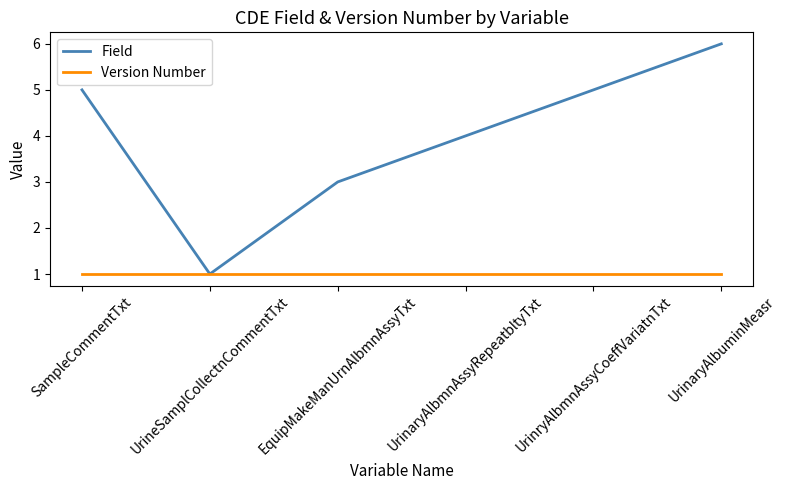

What is the average value of the Version Number series?

1